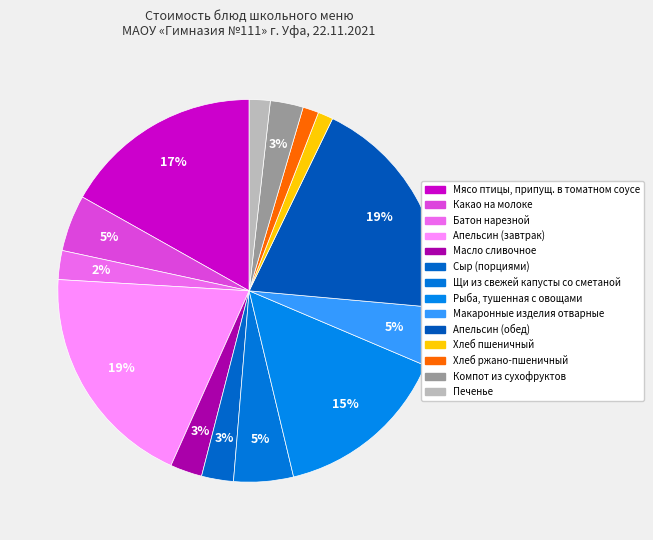

To the nearest percent, what is the difference between the largest and smallest slice percentages?

18%